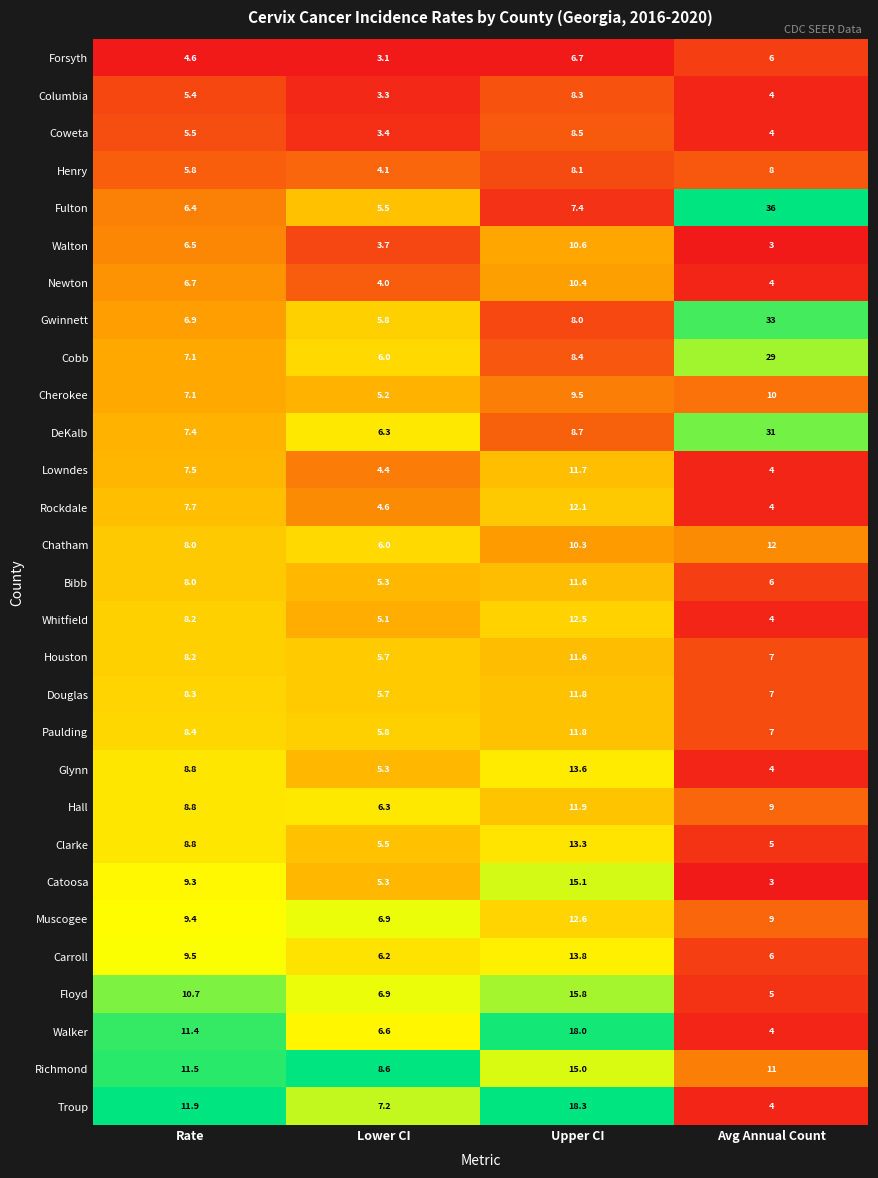

Which series changed the most between Lower CI and Avg Annual Count?

Fulton